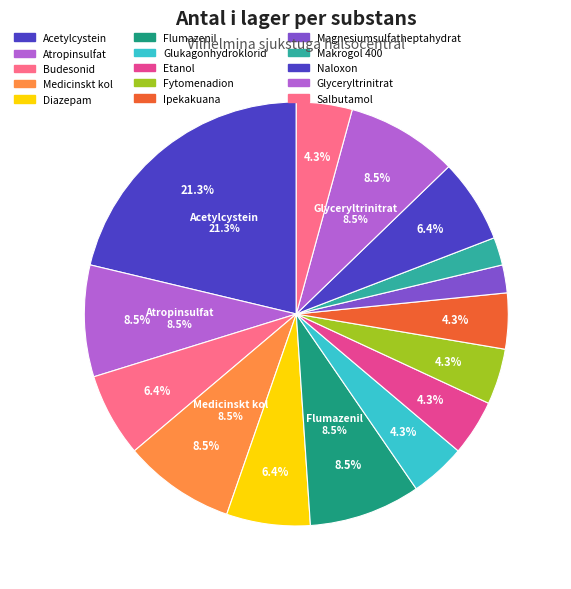

To the nearest percent, what is the difference between the largest and smallest slice percentages?

19%